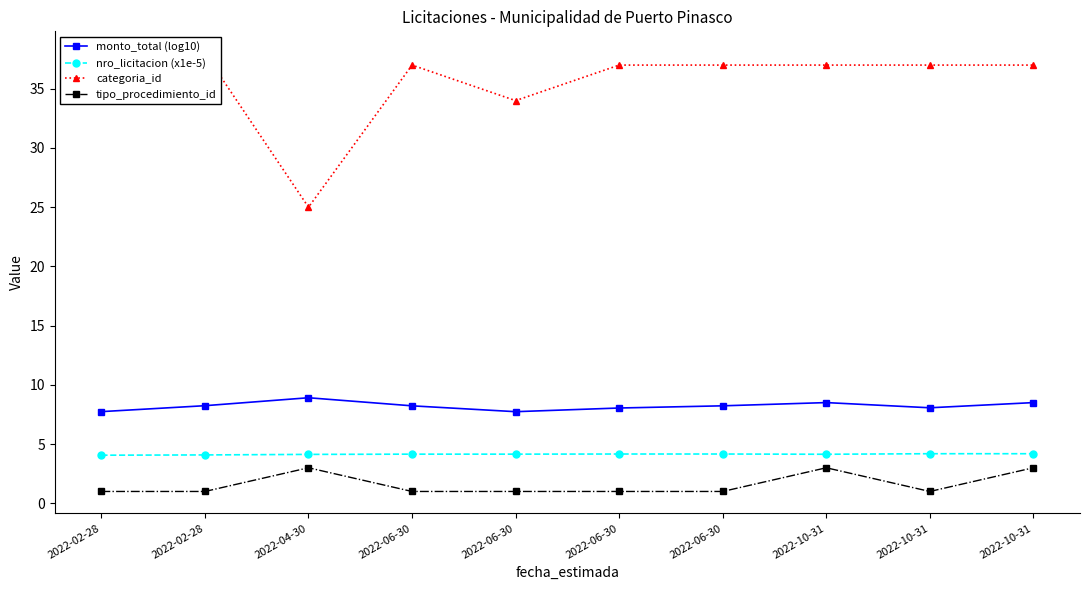

Reading left to right, what are all the values shown in this chart?

monto_total (log10): 2022-02-28=7.7	2022-02-28=8.2	2022-04-30=8.9	2022-06-30=8.2	2022-06-30=7.7	2022-06-30=8.0	2022-06-30=8.2	2022-10-31=8.5	2022-10-31=8.1	2022-10-31=8.5
nro_licitacion (x1e-5): 2022-02-28=4.1	2022-02-28=4.1	2022-04-30=4.1	2022-06-30=4.2	2022-06-30=4.2	2022-06-30=4.2	2022-06-30=4.2	2022-10-31=4.1	2022-10-31=4.2	2022-10-31=4.2
categoria_id: 2022-02-28=38.0	2022-02-28=38.0	2022-04-30=25.0	2022-06-30=37.0	2022-06-30=34.0	2022-06-30=37.0	2022-06-30=37.0	2022-10-31=37.0	2022-10-31=37.0	2022-10-31=37.0
tipo_procedimiento_id: 2022-02-28=1.0	2022-02-28=1.0	2022-04-30=3.0	2022-06-30=1.0	2022-06-30=1.0	2022-06-30=1.0	2022-06-30=1.0	2022-10-31=3.0	2022-10-31=1.0	2022-10-31=3.0